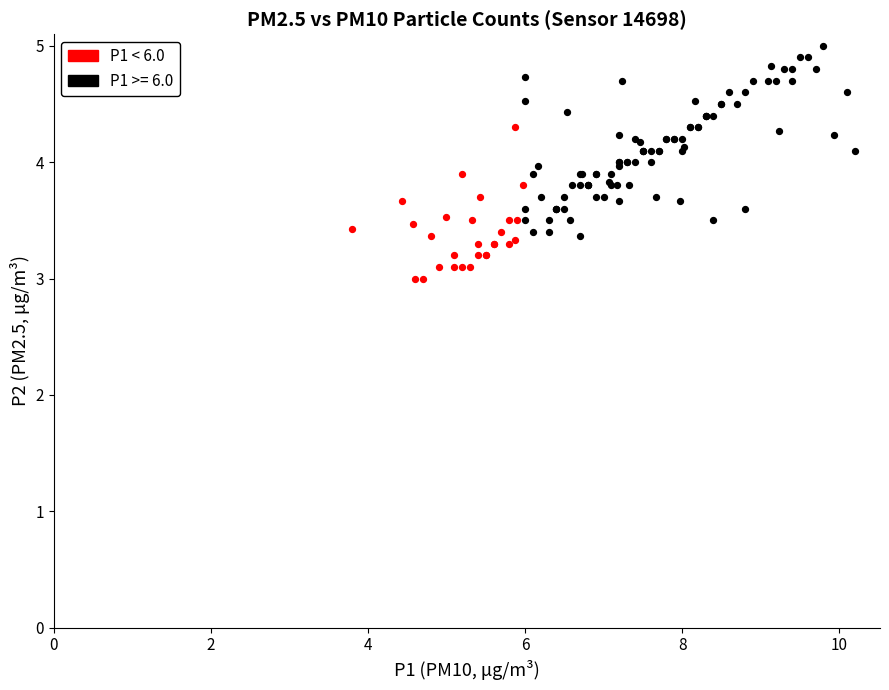

Which series contains the highest Y value?

P1 >= 6.0